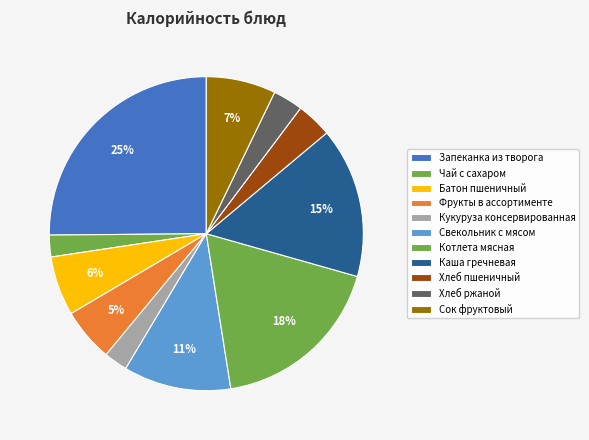

Rank the categories by value from lowest to highest.

Чай с сахаром, Кукуруза консервированная, Хлеб ржаной, Хлеб пшеничный, Фрукты в ассортименте, Батон пшеничный, Сок фруктовый, Свекольник с мясом, Каша гречневая, Котлета мясная, Запеканка из творога